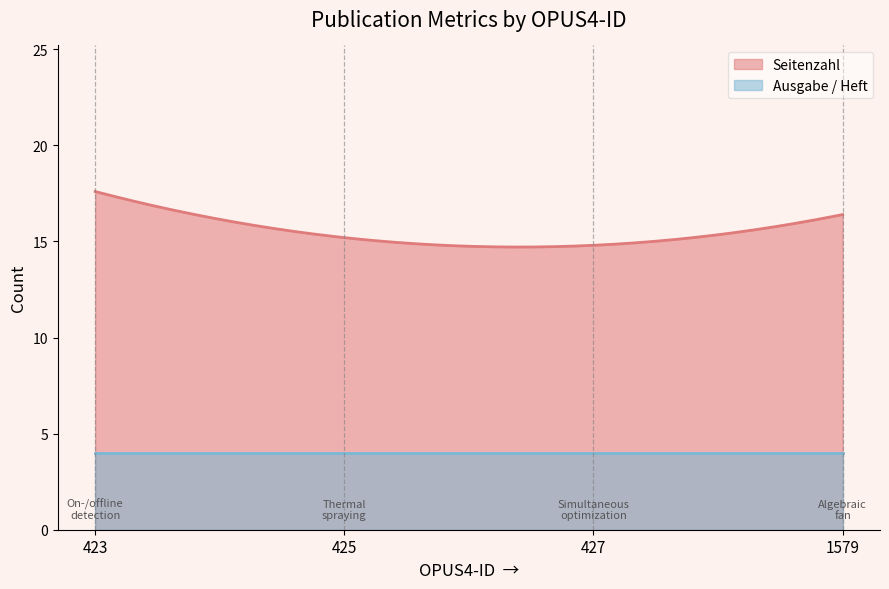

What is the minimum value shown in the chart?

4.0